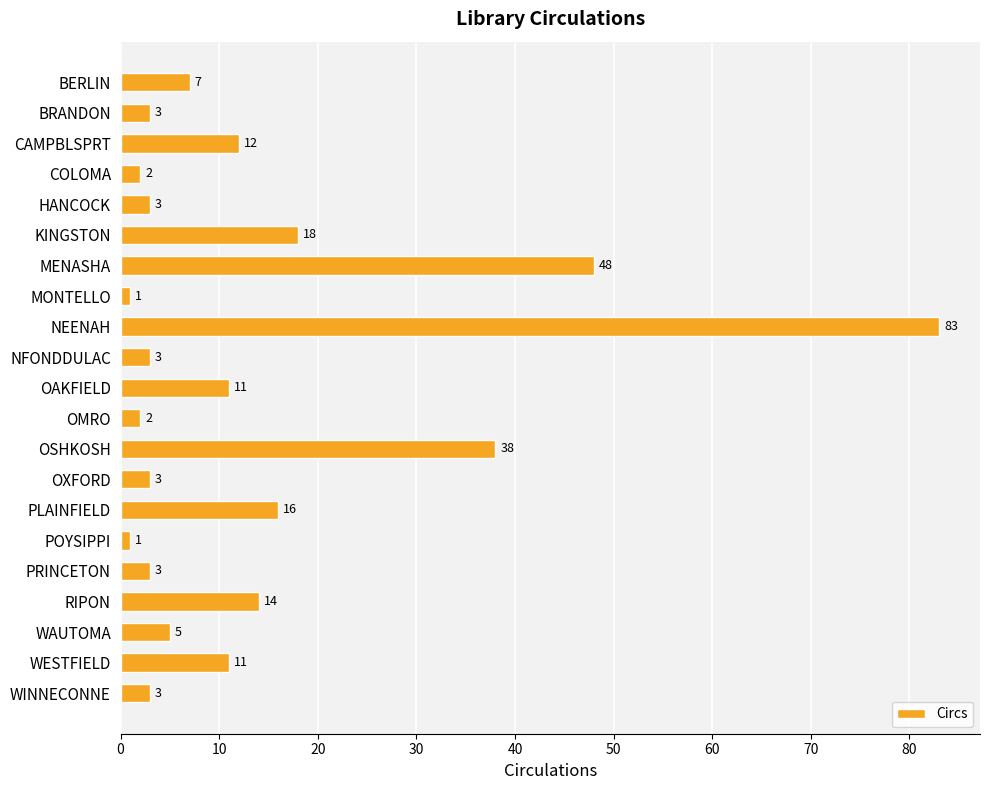

What position from the top is PLAINFIELD?

15